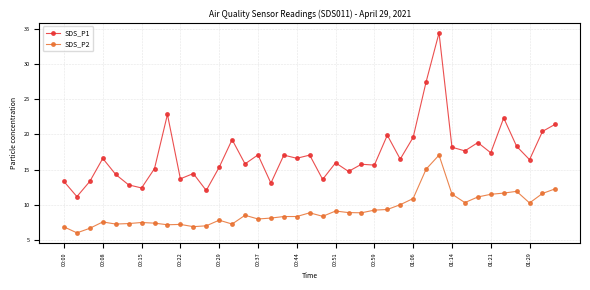

True or false: SDS_P1 has more than 2 interior local peaks.

True